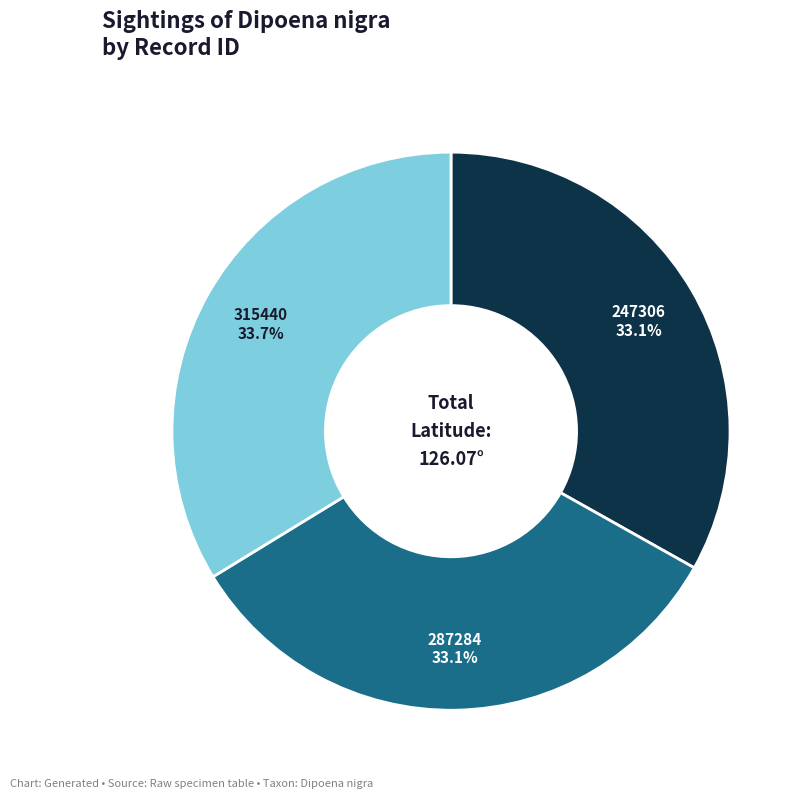

What portion of the pie excludes 315440?

66.3%